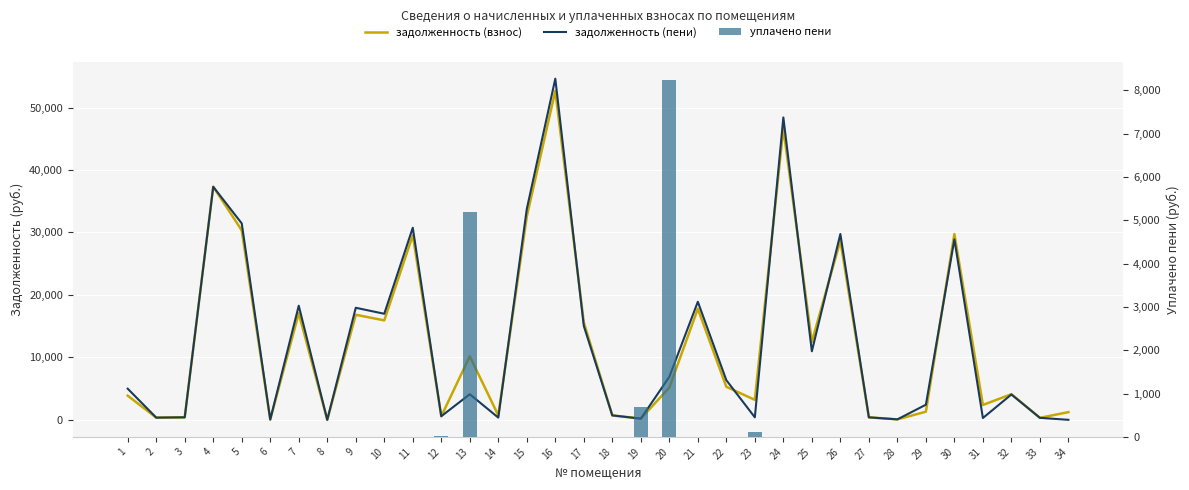

Are the bars grouped side by side (vs. stacked)?

Yes